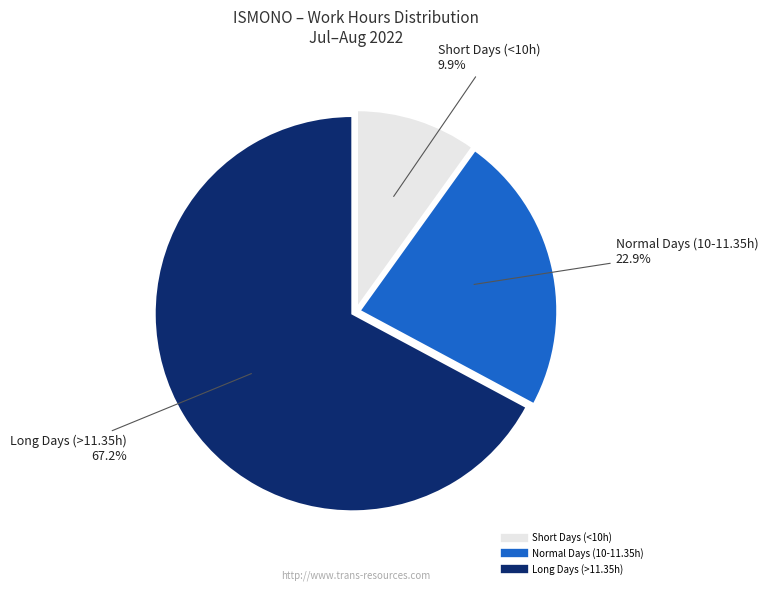

How many slices are in this pie chart?

3